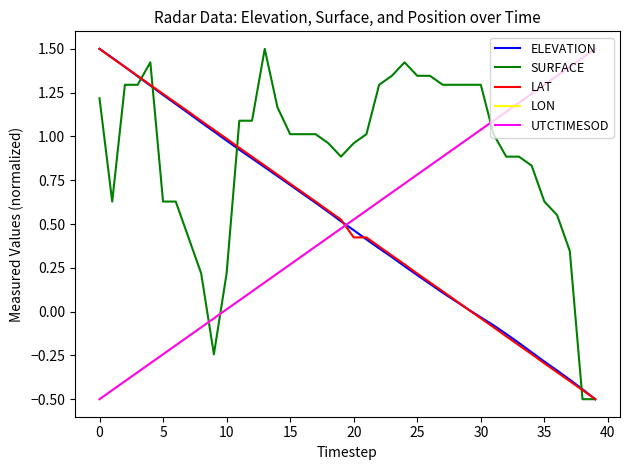

What is the lowest value of the ELEVATION series?

-0.5